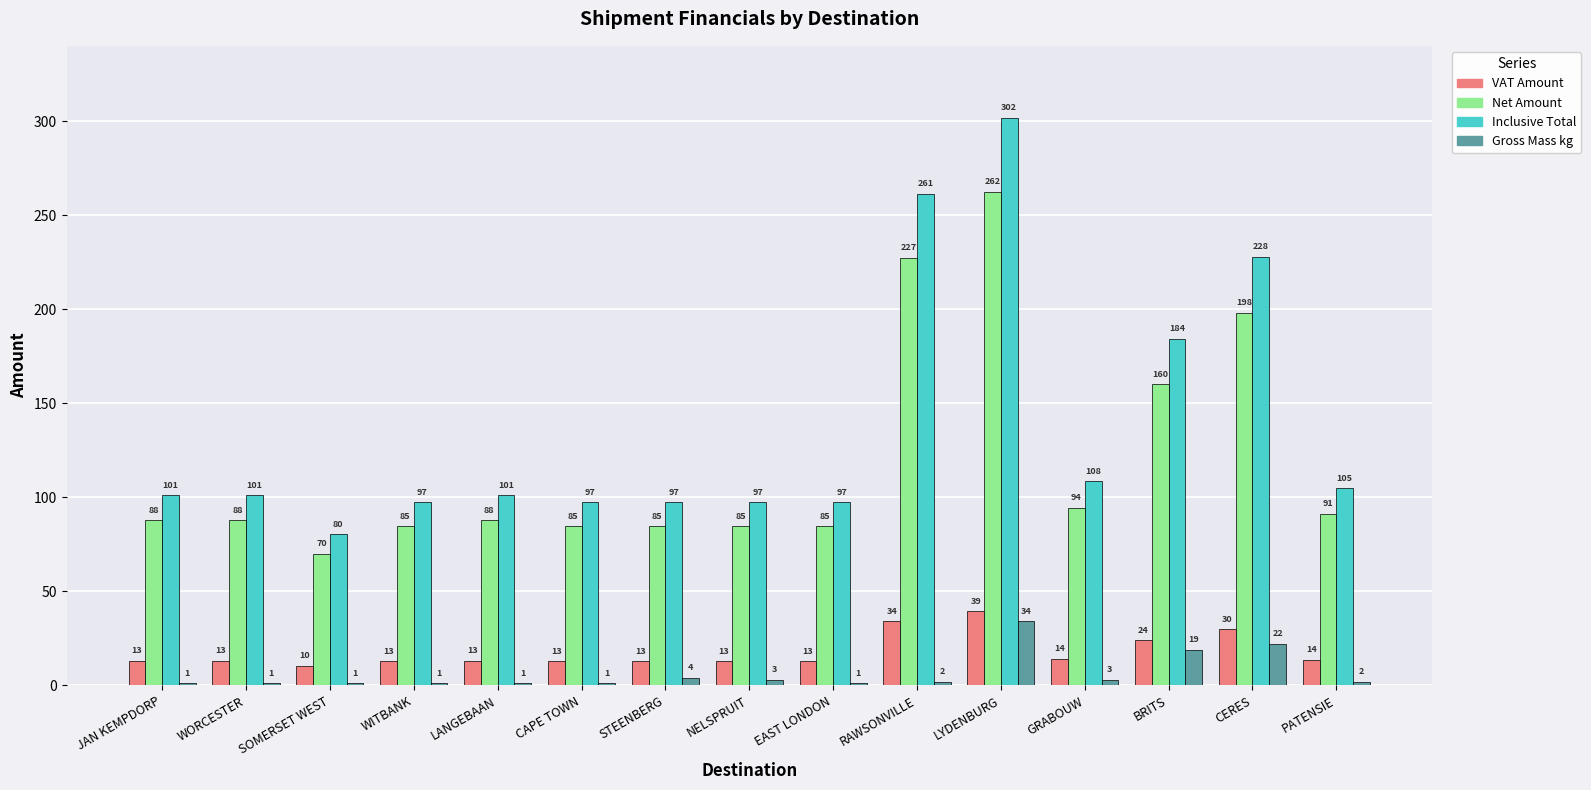

What are all the series names shown in the legend?

VAT Amount, Net Amount, Inclusive Total, Gross Mass kg